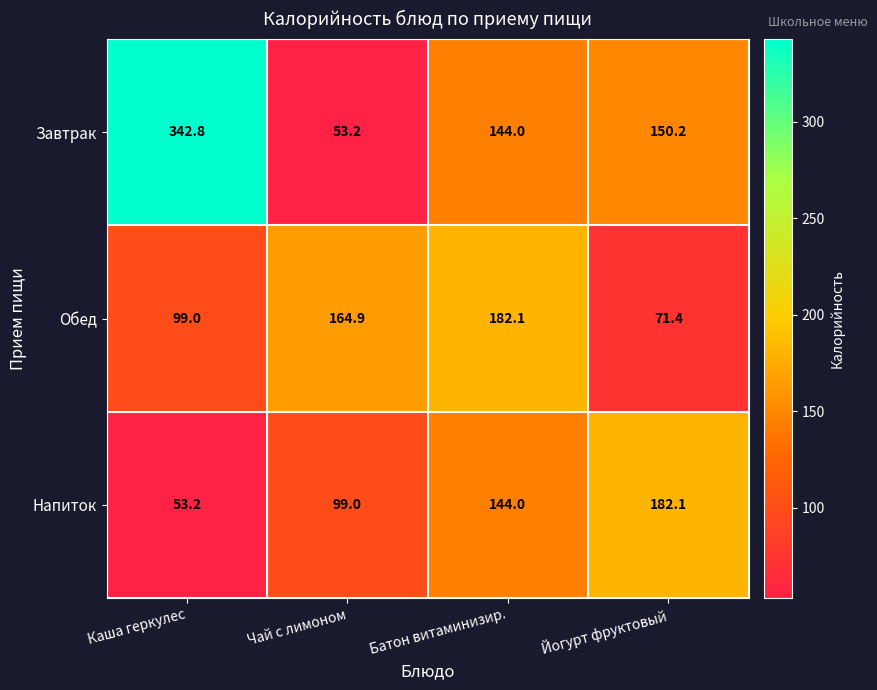

At which label is Обед closest to 126?

Каша геркулес